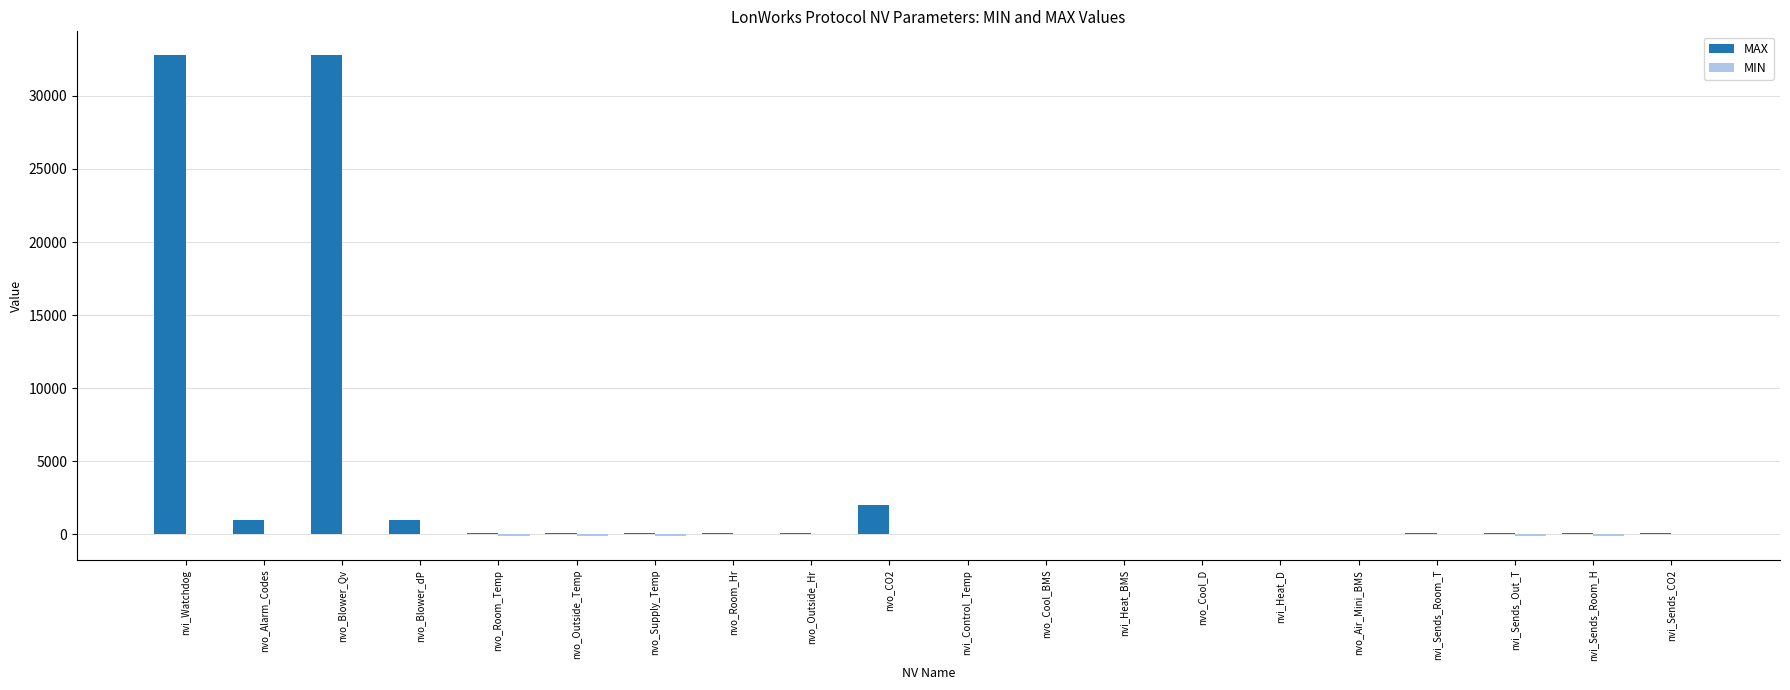

How many distinct data groups are displayed?

2